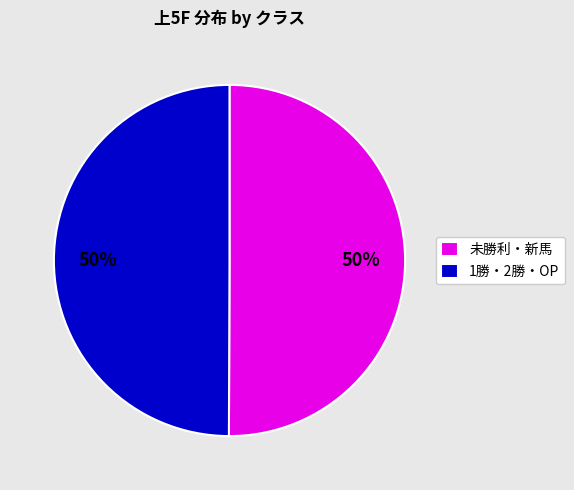

Combined, do 未勝利・新馬 and 1勝・2勝・OP account for over 50%?

Yes